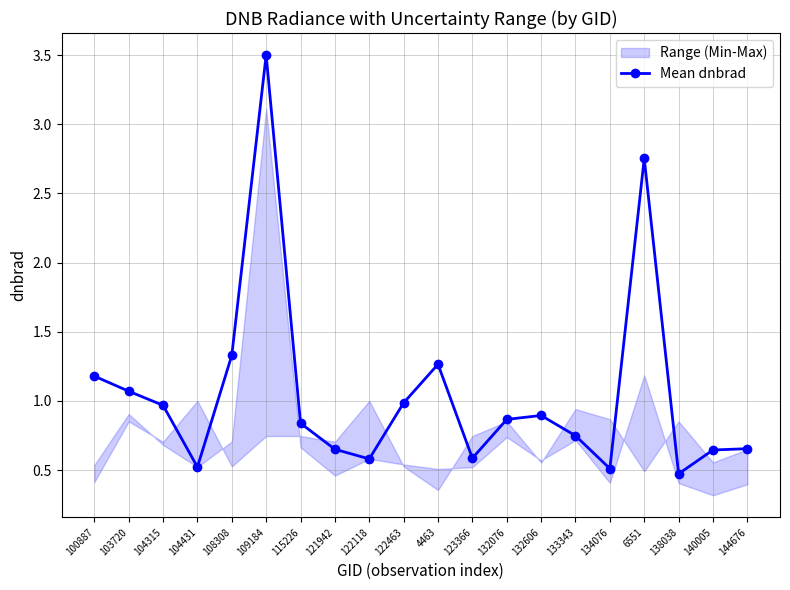

Does the chart have visible grid lines?

Yes